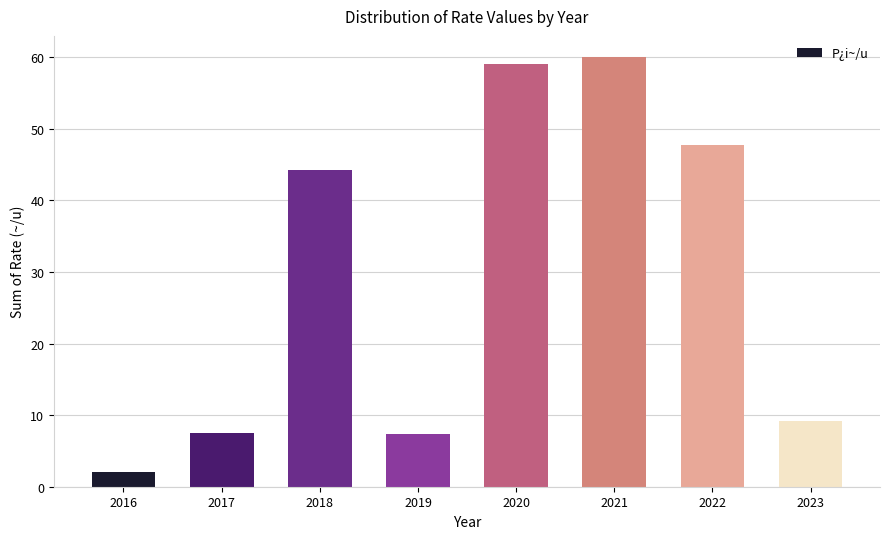

What is the sum of the values at 2021 and 2019?

67.4